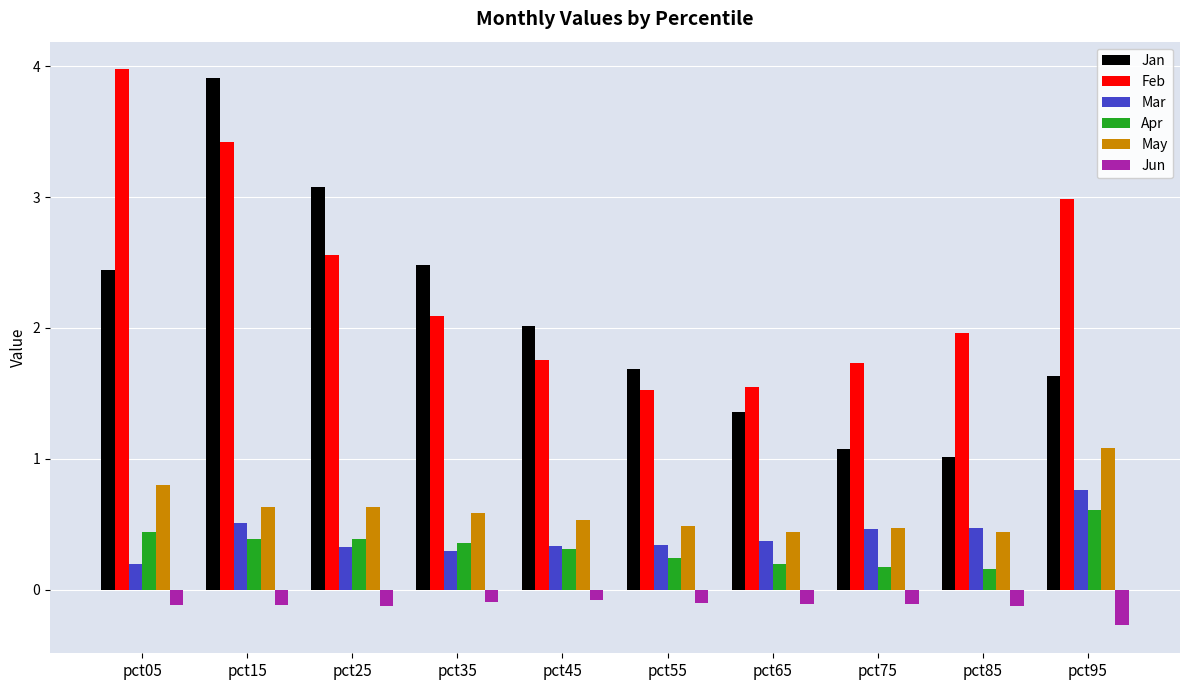

At pct95, list the series in order from smallest to largest.

Jun, Apr, Mar, May, Jan, Feb